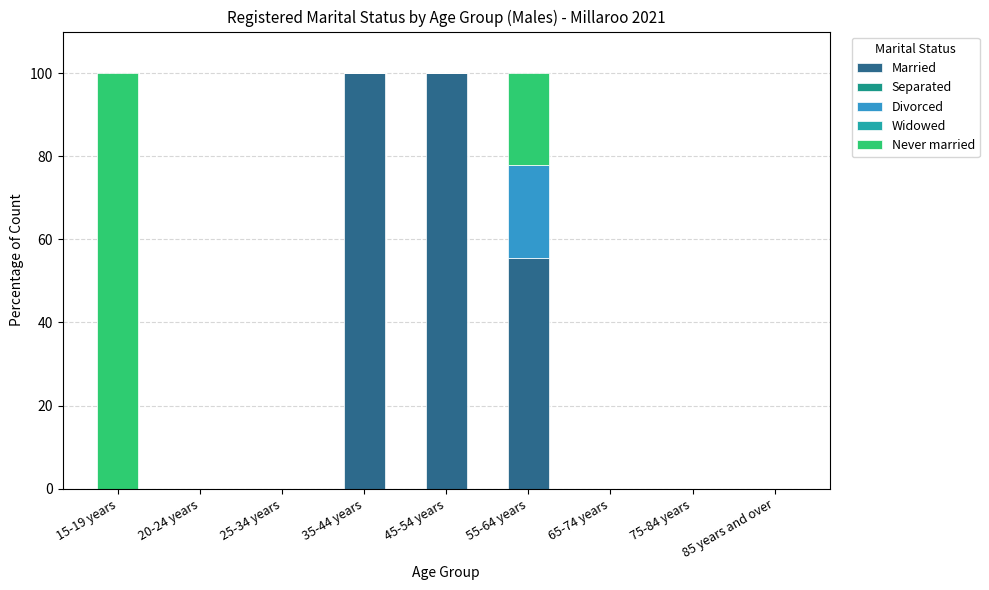

What is the label of the 4th bar from the right?

55-64 years